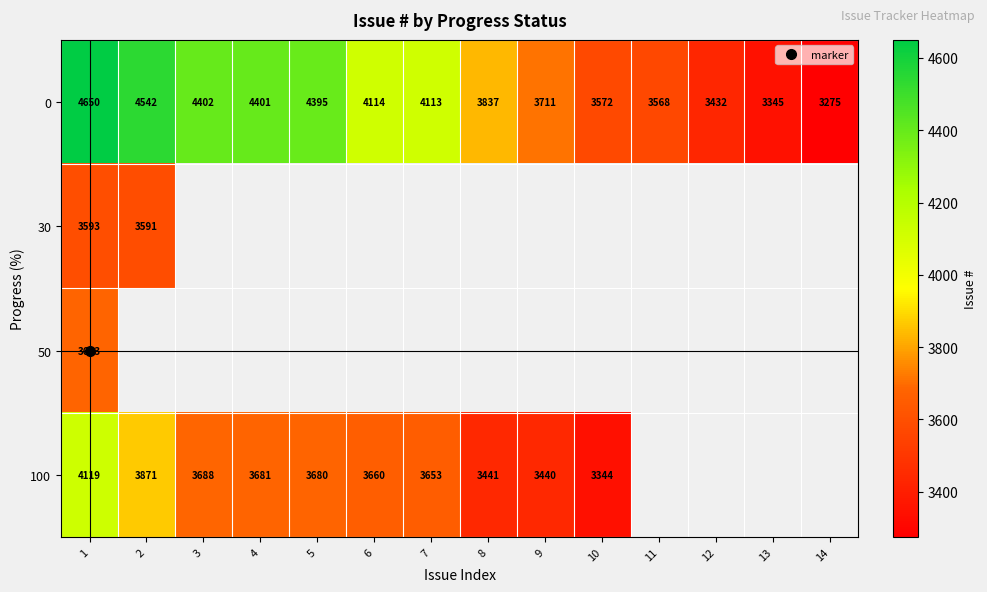

Is the value of 50 at 11 greater than the value of 0 at 1?

No